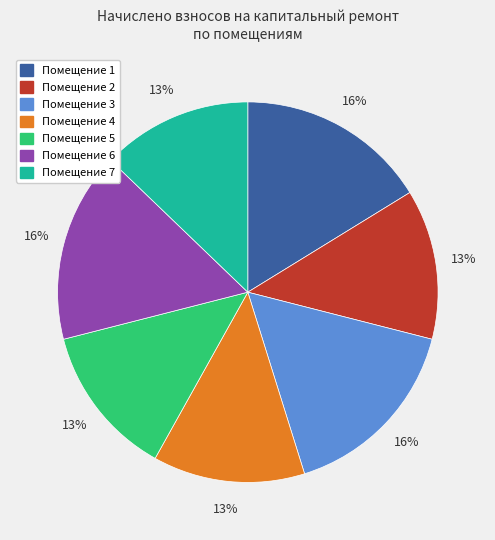

Between Помещение 7 and Помещение 3, which is larger?

Помещение 3